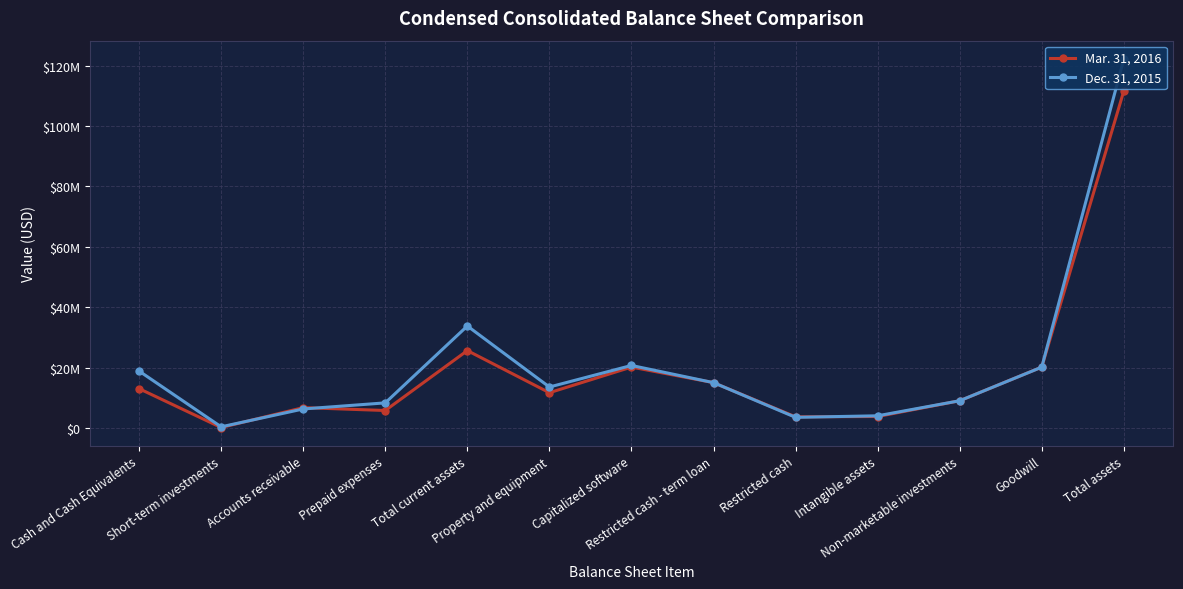

How many lines are shown in the chart?

2